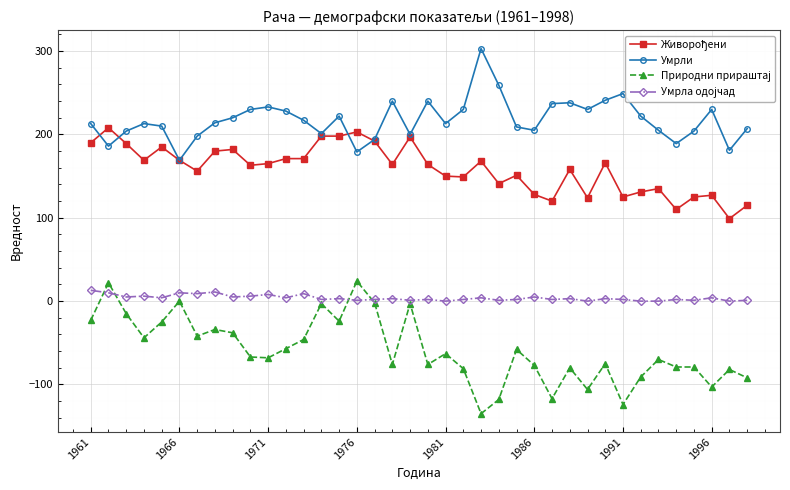

What is the smallest value displayed?

-135